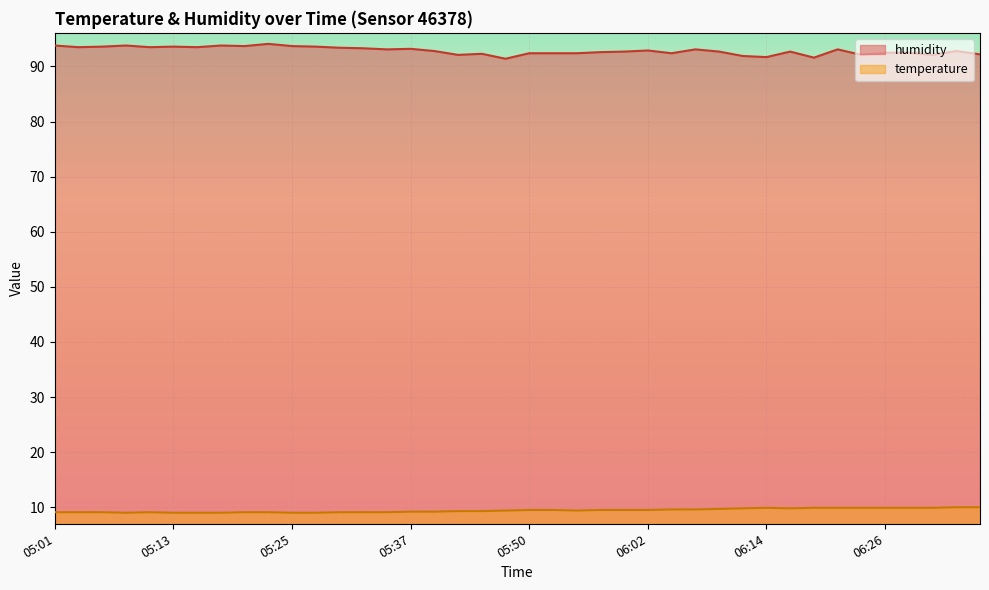

What is the difference between the highest and lowest values at 05:06?

84.5